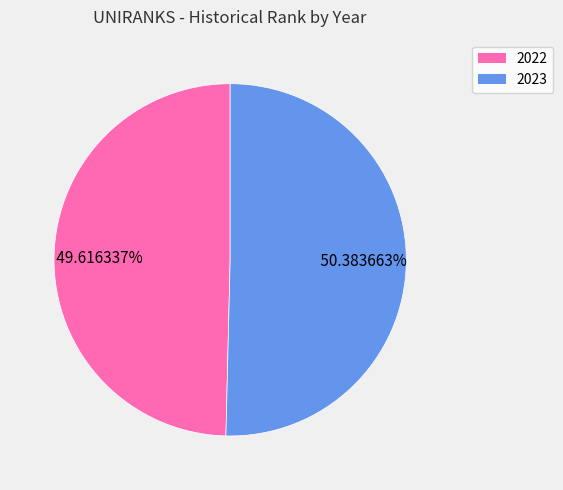

Do 2022 and 2023 together represent more than half of the pie?

Yes